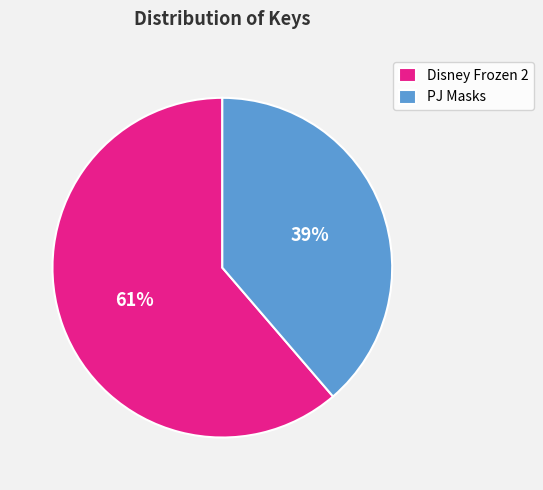

To the nearest percent, what portion does Disney Frozen 2 represent?

61%